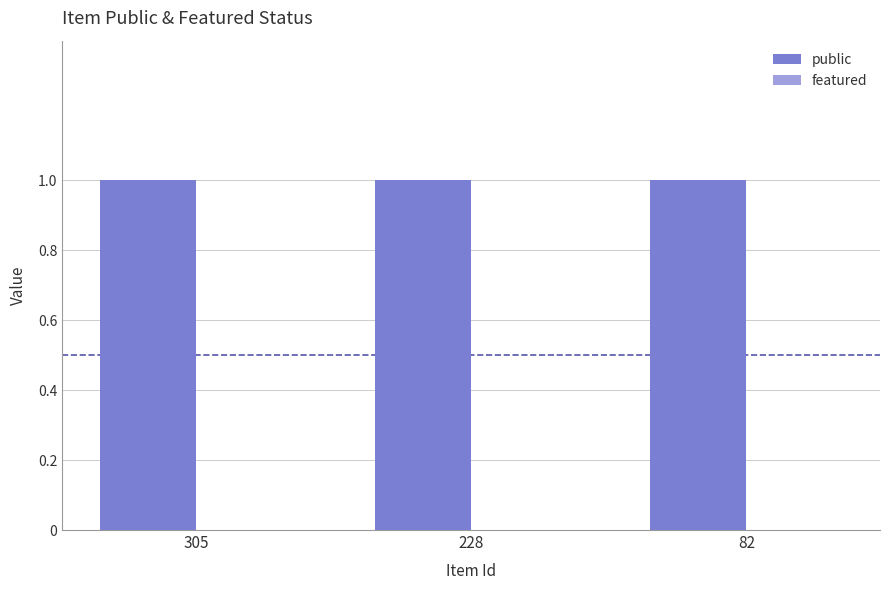

What is the highest value of the public series?

1